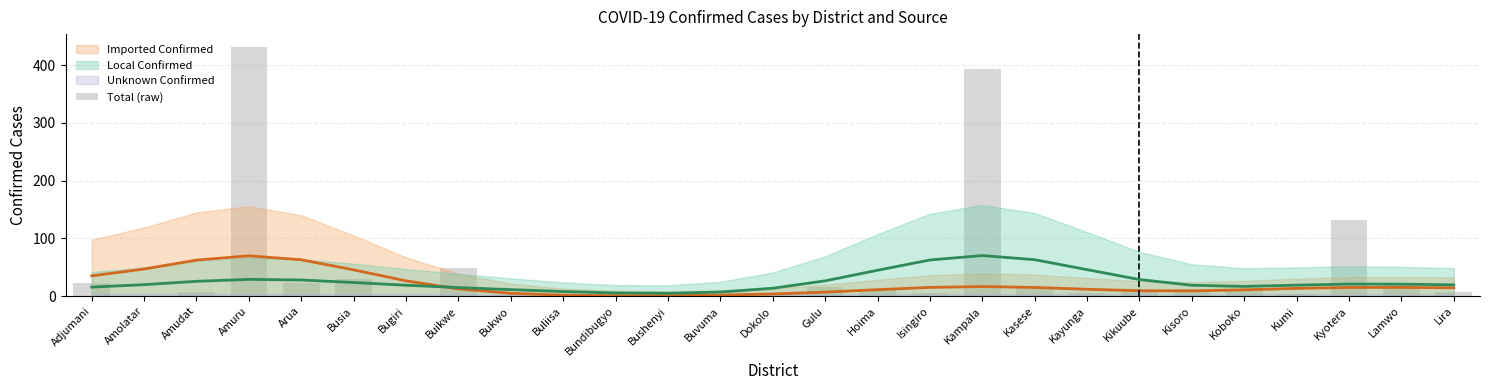

Does the chart contain any negative values?

No